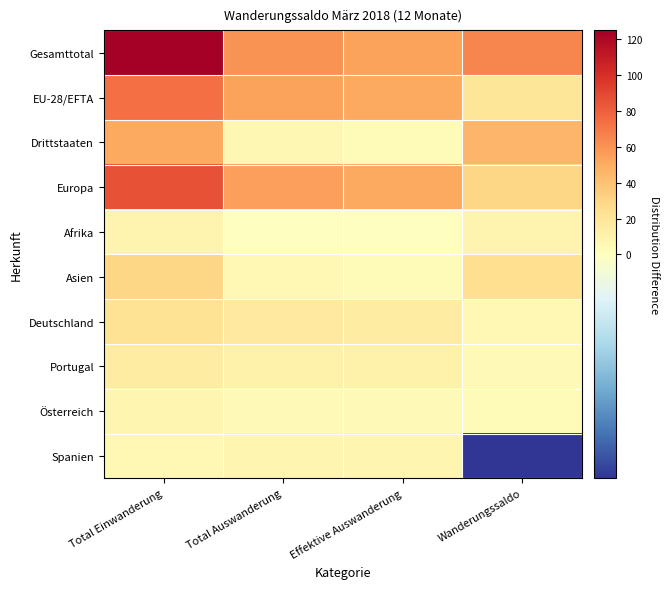

What is the minimum value shown in the chart?

-2